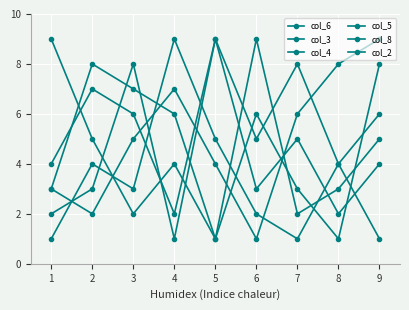

What is the sum of all col_8 values?

39